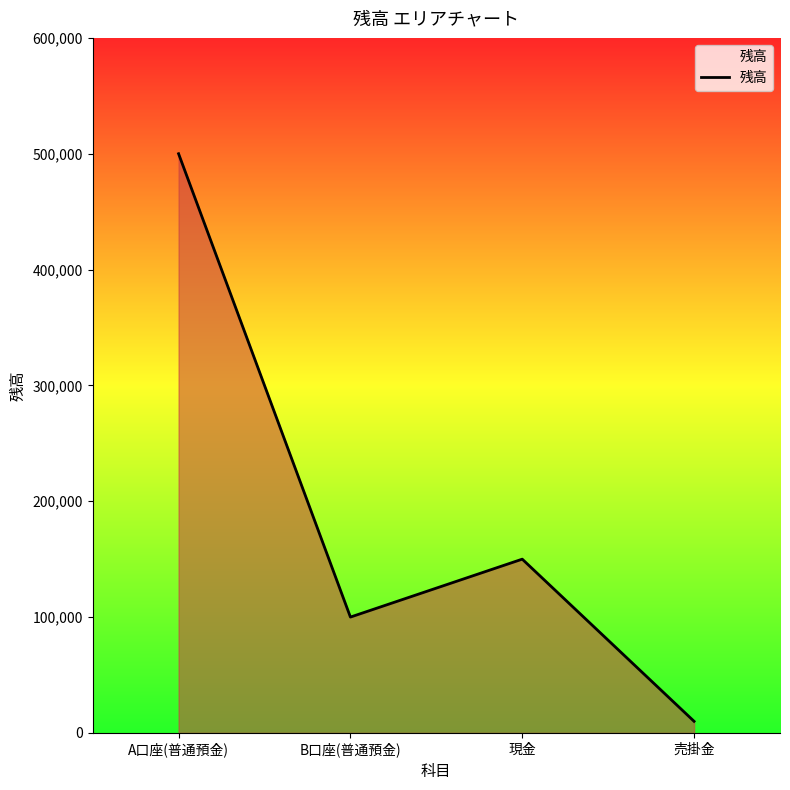

True or false: the data shows 500000 at A口座(普通預金).

True